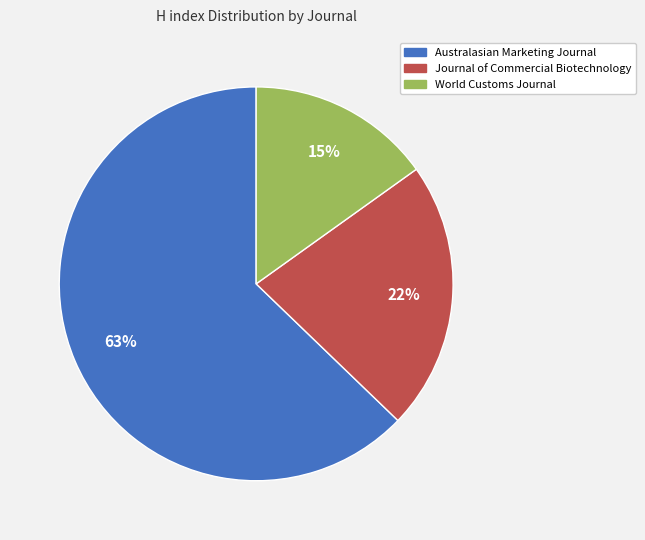

Does any single category account for the majority?

Yes